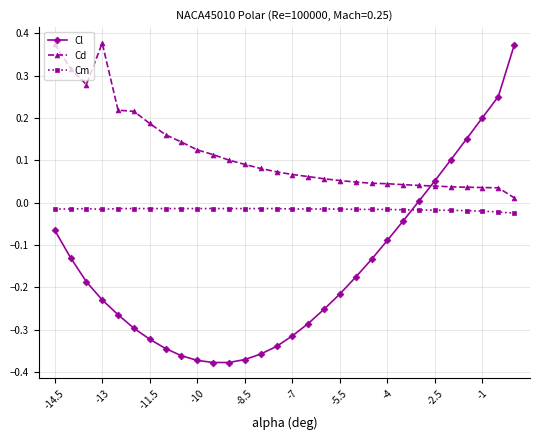

How many lines are shown in the chart?

3